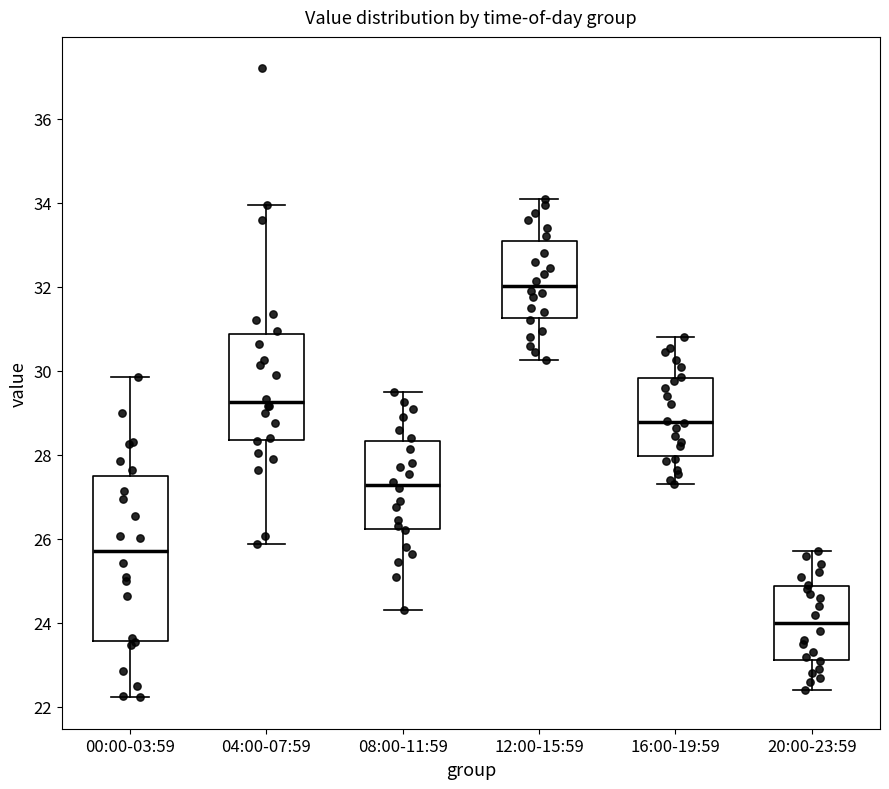

Reading left to right, read every box against the y-axis: the position of its median line, the range the box covers, and the ends of its whiskers. The values are not printed on the chart, so give them approximately, as read against the axis.

00:00-03:59: median 25.8, box 23.6 to 27.6, whiskers 22.2 to 29.8
04:00-07:59: median 29.2, box 28.4 to 30.8, whiskers 25.8 to 34.0
08:00-11:59: median 27.2, box 26.2 to 28.4, whiskers 24.4 to 29.6
12:00-15:59: median 32.0, box 31.2 to 33.2, whiskers 30.2 to 34.2
16:00-19:59: median 28.8, box 28.0 to 29.8, whiskers 27.4 to 30.8
20:00-23:59: median 24.0, box 23.2 to 24.8, whiskers 22.4 to 25.8